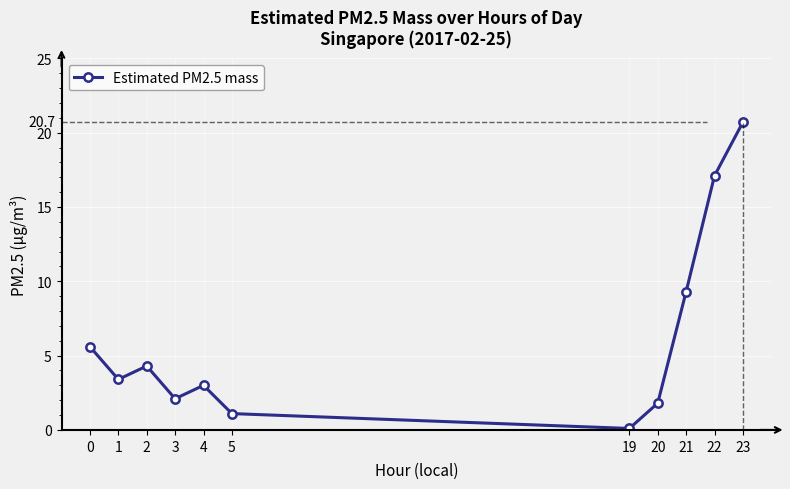

At which category does the data reach its first local peak?

2